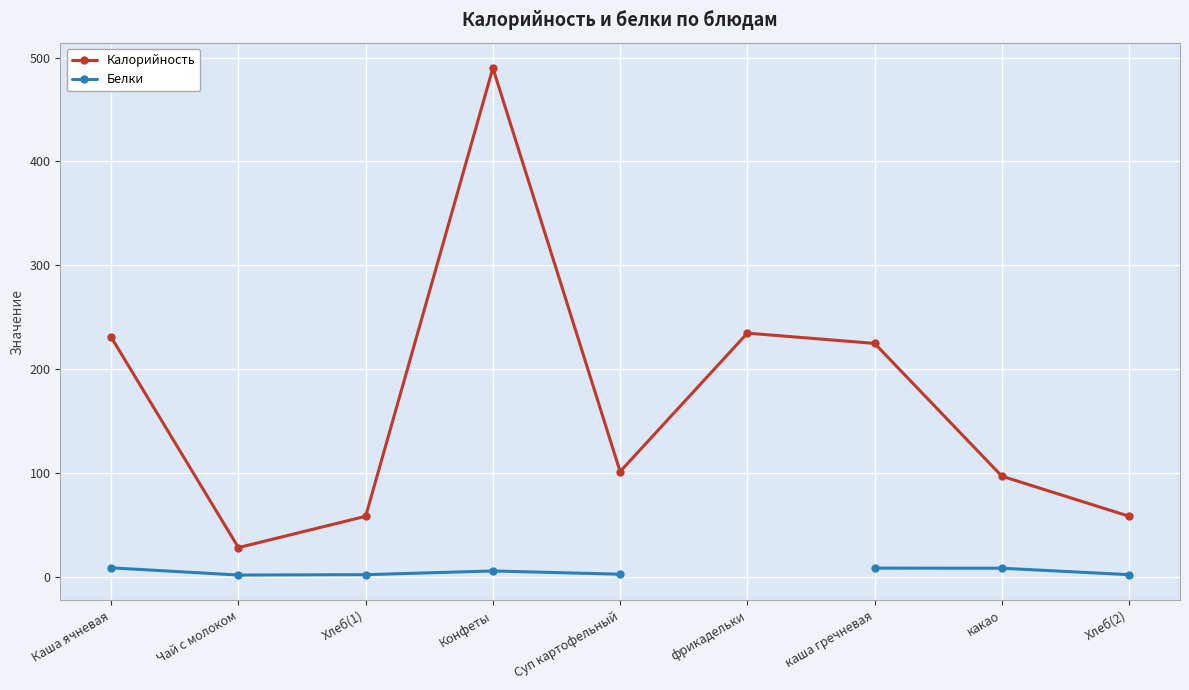

Which series changed the most between каша гречневая and какао?

Калорийность